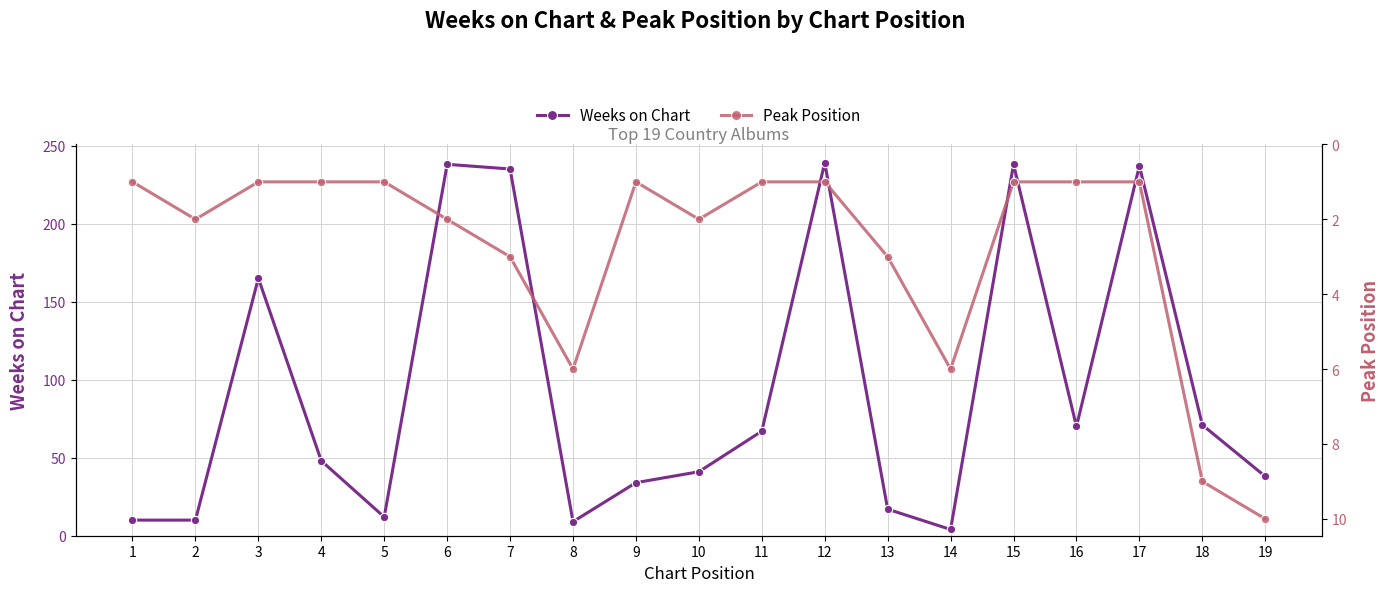

Reading right to left, list all the values displayed in this chart.

Weeks on Chart: 38	71	237	70	238	4	17	239	67	41	34	9	235	238	12	48	165	10	10
Peak Position: 10	9	1	1	1	6	3	1	1	2	1	6	3	2	1	1	1	2	1